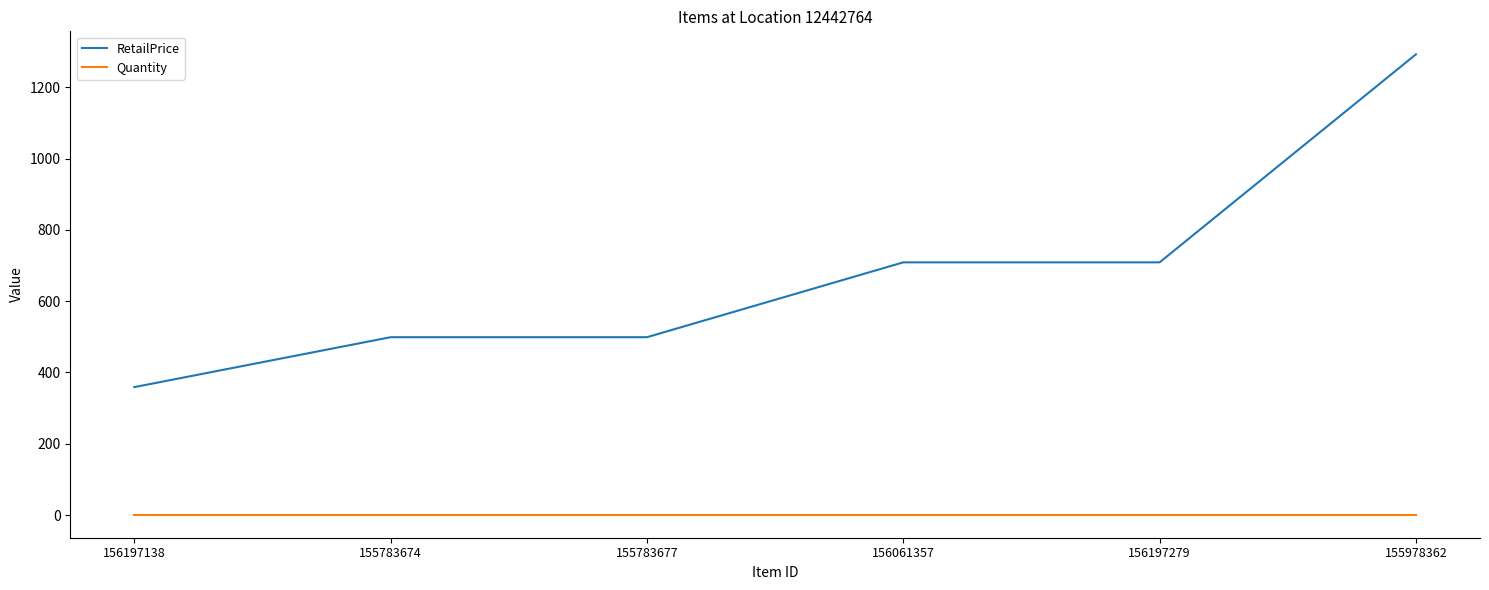

The value of RetailPrice at 155978362 is 612.0. True or false?

False